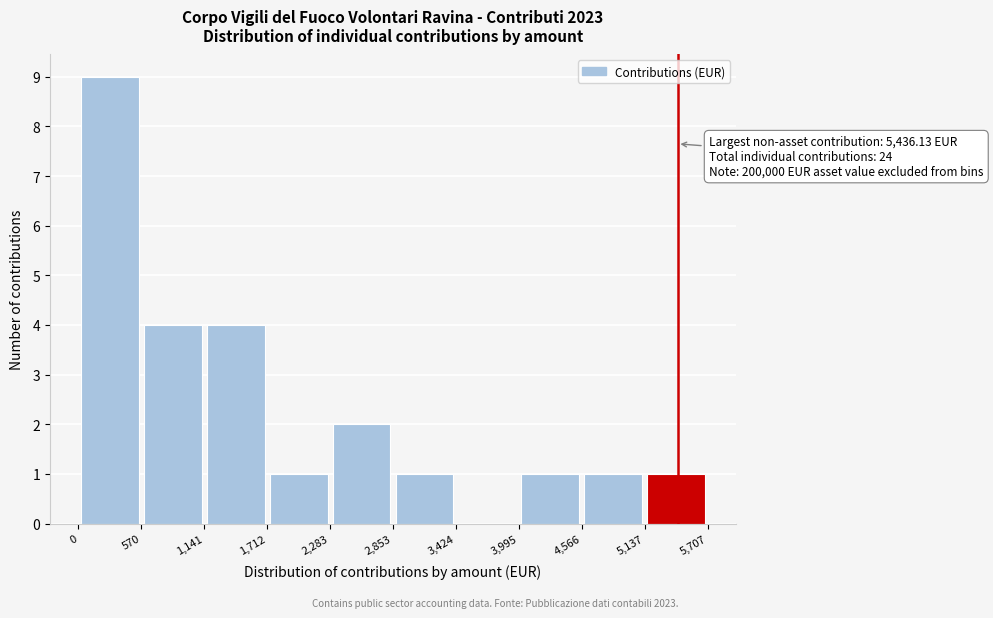

Over which range of the x-axis is the bar tallest?

0 to 570